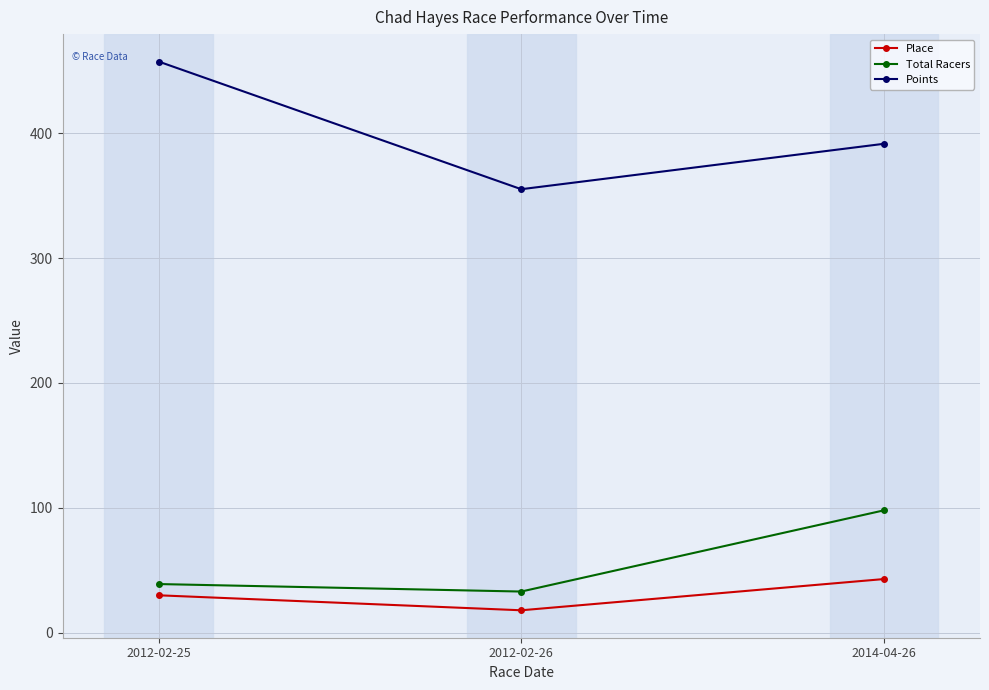

Which label corresponds to the largest value in the chart?

2012-02-25